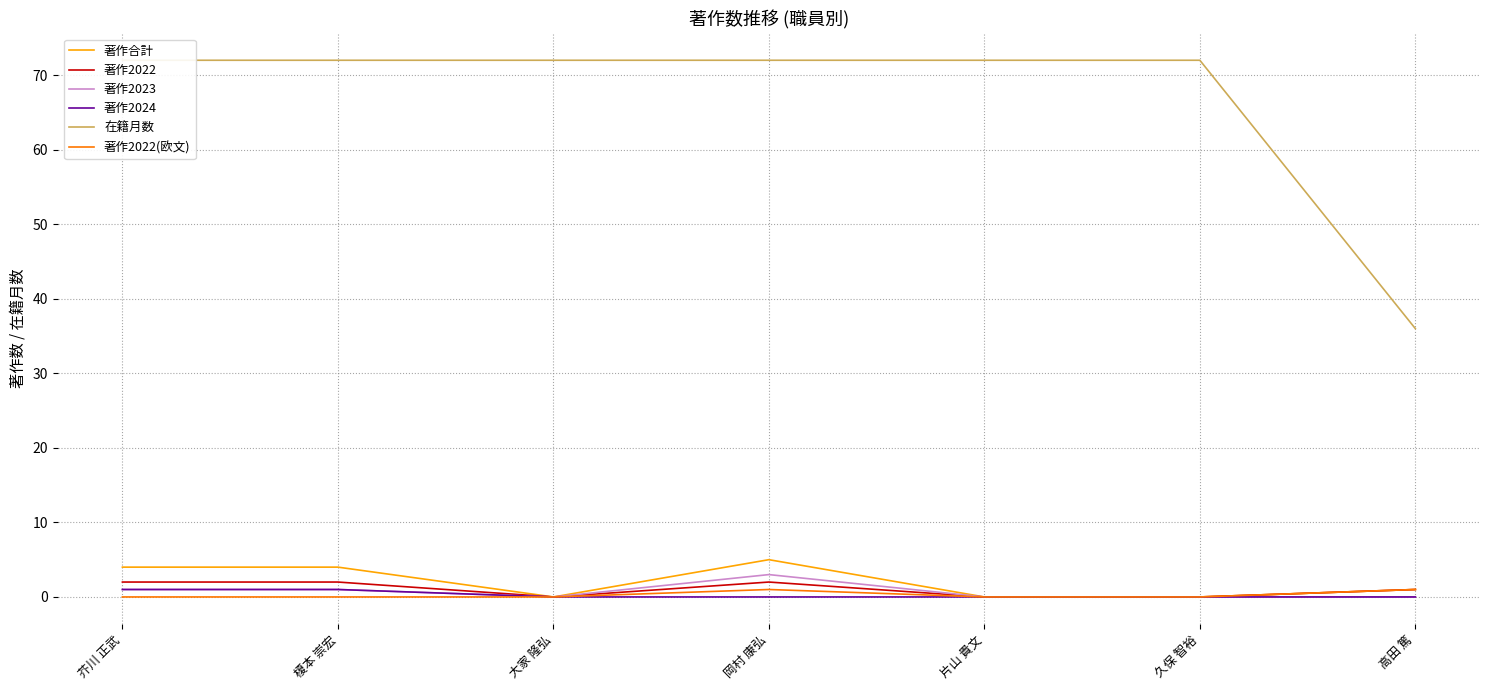

What is the lowest value of the 在籍月数 series?

36